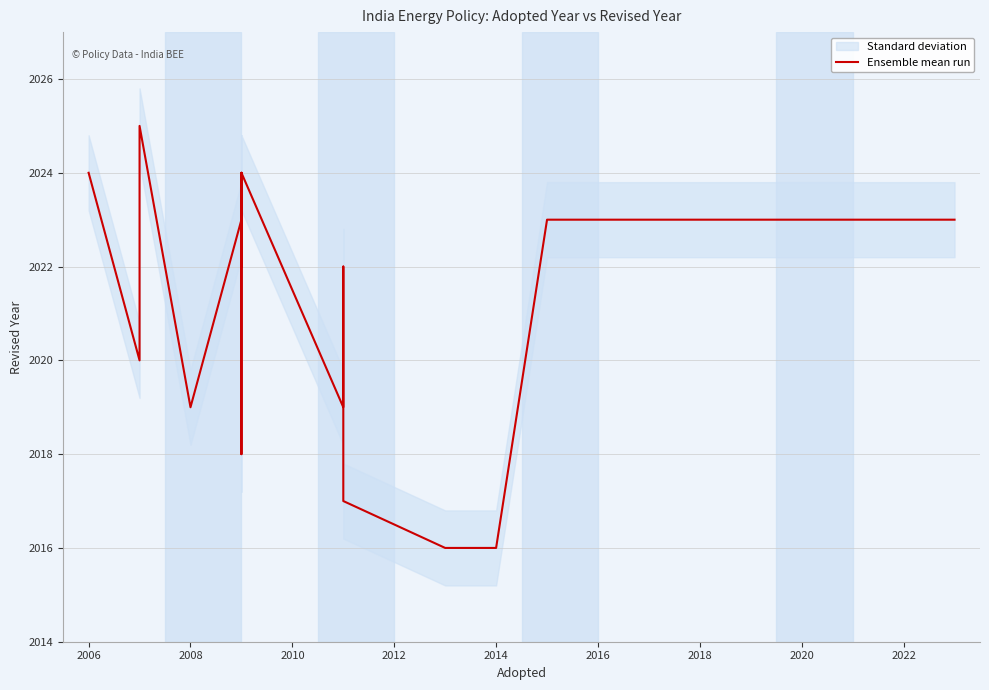

How many lines are shown in the chart?

1